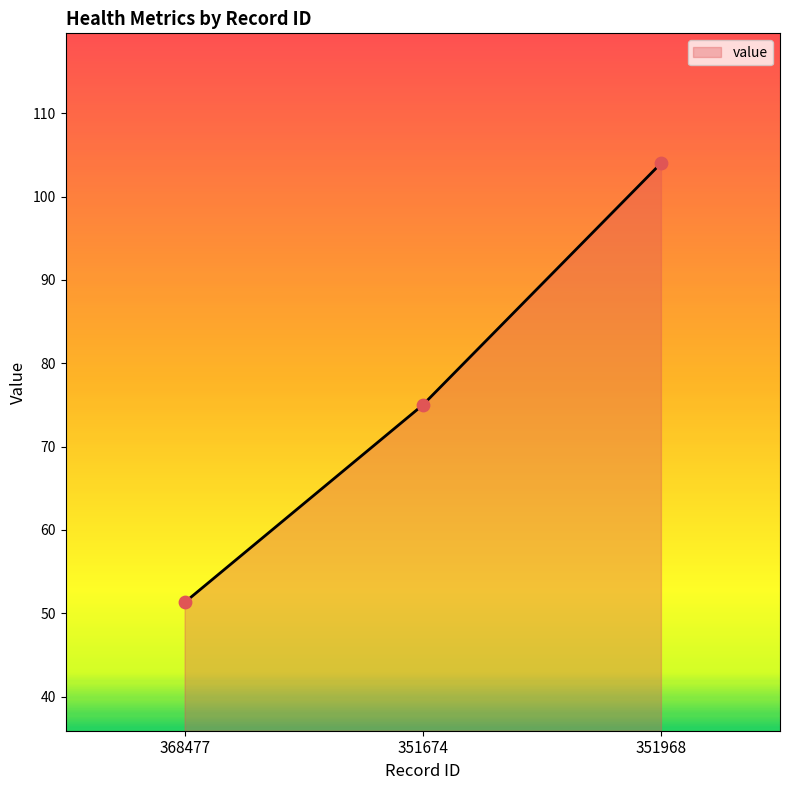

What is the change in value from 368477 to 351968?

+52.7